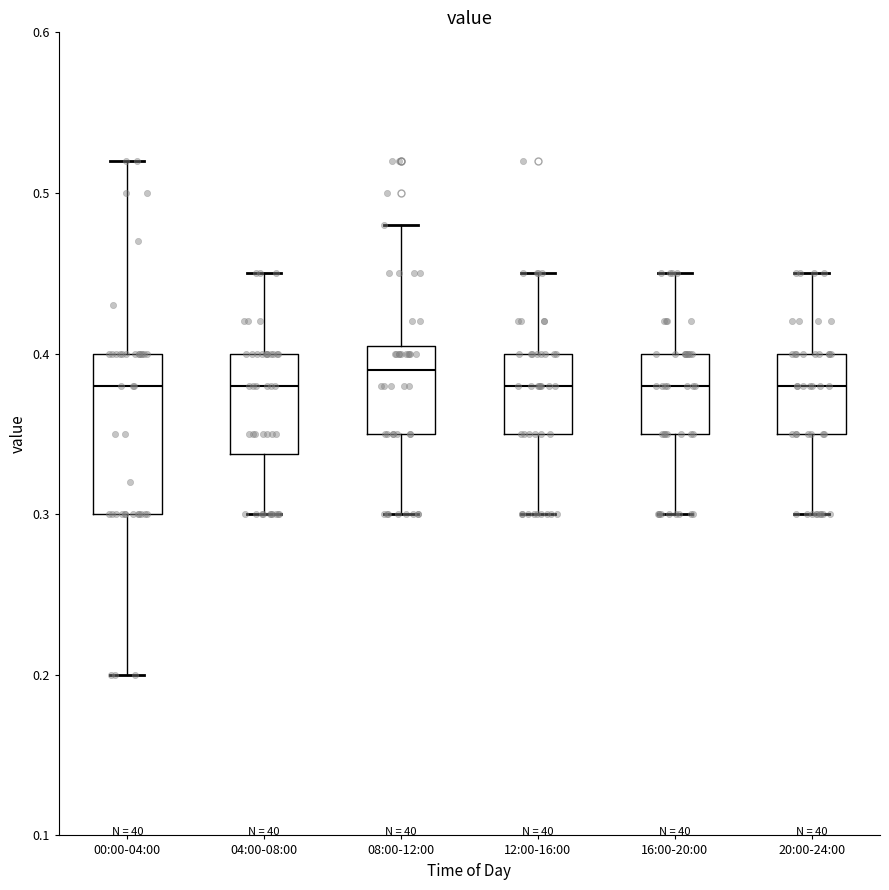

Reading left to right, transcribe this box plot: for each box, give where its median line is, the range the box spans, and where its two whiskers end, as read against the y-axis. The values are not printed on the chart, so give them approximately, as read against the axis.

00:00-04:00: median 0.38, box 0.30 to 0.40, whiskers 0.20 to 0.52
04:00-08:00: median 0.38, box 0.34 to 0.40, whiskers 0.30 to 0.45
08:00-12:00: median 0.39, box 0.35 to 0.41, whiskers 0.30 to 0.48
12:00-16:00: median 0.38, box 0.35 to 0.40, whiskers 0.30 to 0.45
16:00-20:00: median 0.38, box 0.35 to 0.40, whiskers 0.30 to 0.45
20:00-24:00: median 0.38, box 0.35 to 0.40, whiskers 0.30 to 0.45